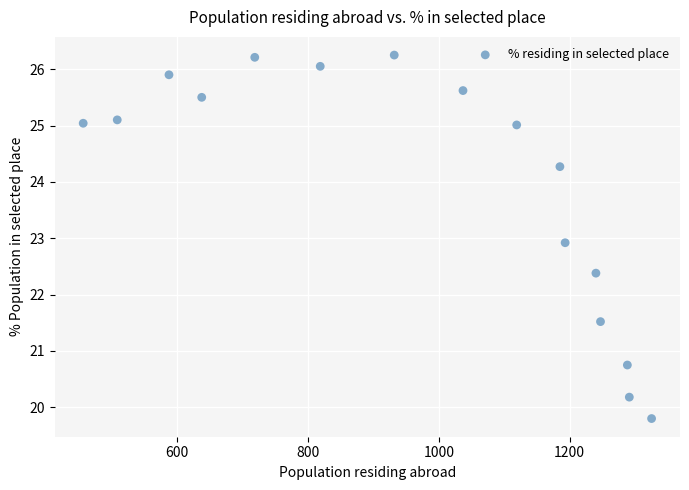

What Y value in the scatter plot is closest to 23?

22.9